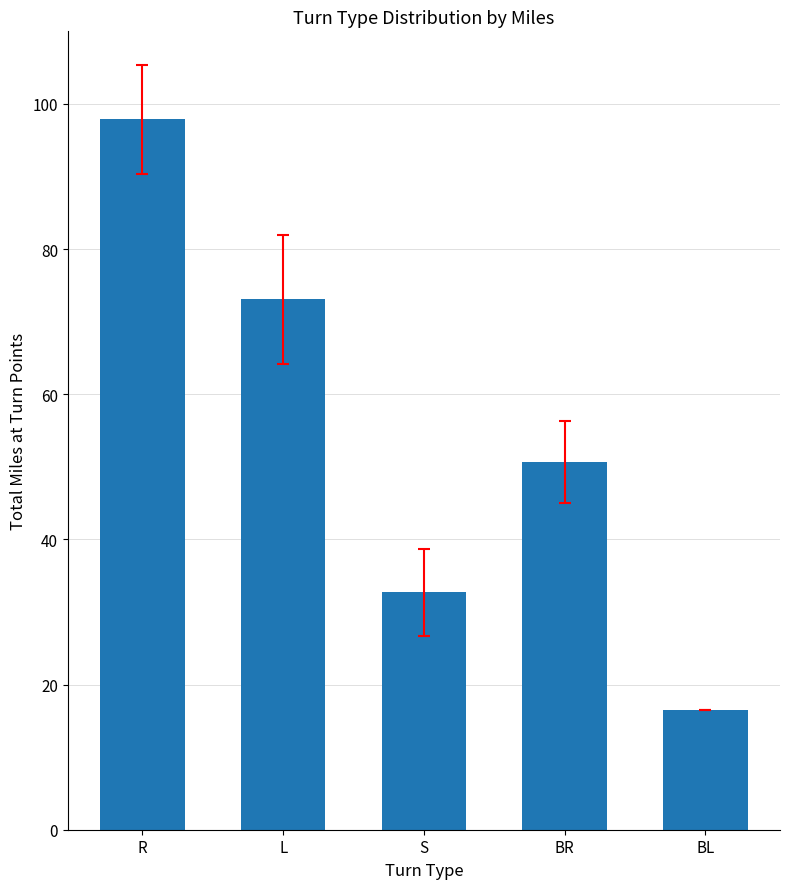

What is the average value?

54.2